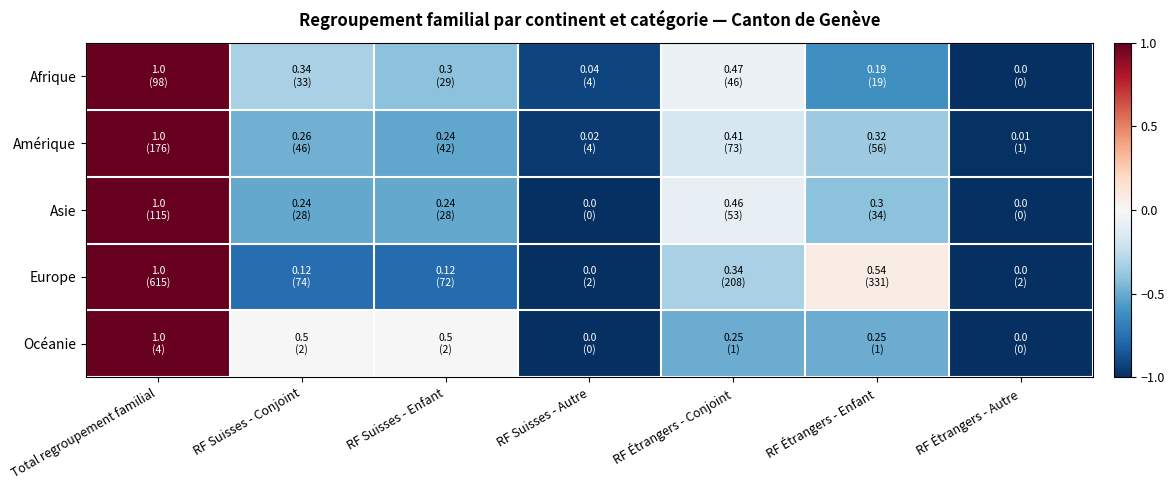

Reading left to right, list all the values displayed in this chart.

Afrique: Total regroupement familial=1.0	RF Suisses - Conjoint=-0.3	RF Suisses - Enfant=-0.4	RF Suisses - Autre=-0.9	RF Étrangers - Conjoint=-0.1	RF Étrangers - Enfant=-0.6	RF Étrangers - Autre=-1.0
Amérique: Total regroupement familial=1.0	RF Suisses - Conjoint=-0.5	RF Suisses - Enfant=-0.5	RF Suisses - Autre=-1.0	RF Étrangers - Conjoint=-0.2	RF Étrangers - Enfant=-0.4	RF Étrangers - Autre=-1.0
Asie: Total regroupement familial=1.0	RF Suisses - Conjoint=-0.5	RF Suisses - Enfant=-0.5	RF Suisses - Autre=-1.0	RF Étrangers - Conjoint=-0.1	RF Étrangers - Enfant=-0.4	RF Étrangers - Autre=-1.0
Europe: Total regroupement familial=1.0	RF Suisses - Conjoint=-0.8	RF Suisses - Enfant=-0.8	RF Suisses - Autre=-1.0	RF Étrangers - Conjoint=-0.3	RF Étrangers - Enfant=0.1	RF Étrangers - Autre=-1.0
Océanie: Total regroupement familial=1.0	RF Suisses - Conjoint=0.0	RF Suisses - Enfant=0.0	RF Suisses - Autre=-1.0	RF Étrangers - Conjoint=-0.5	RF Étrangers - Enfant=-0.5	RF Étrangers - Autre=-1.0